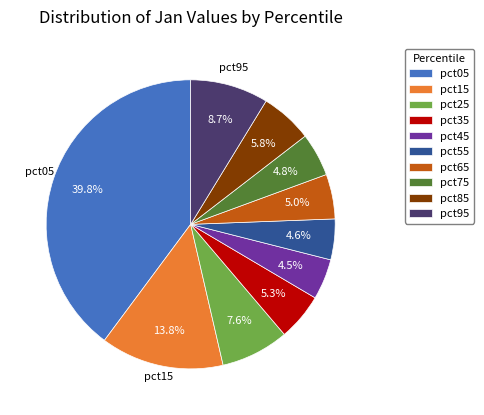

Which category has the biggest portion of the pie?

pct05